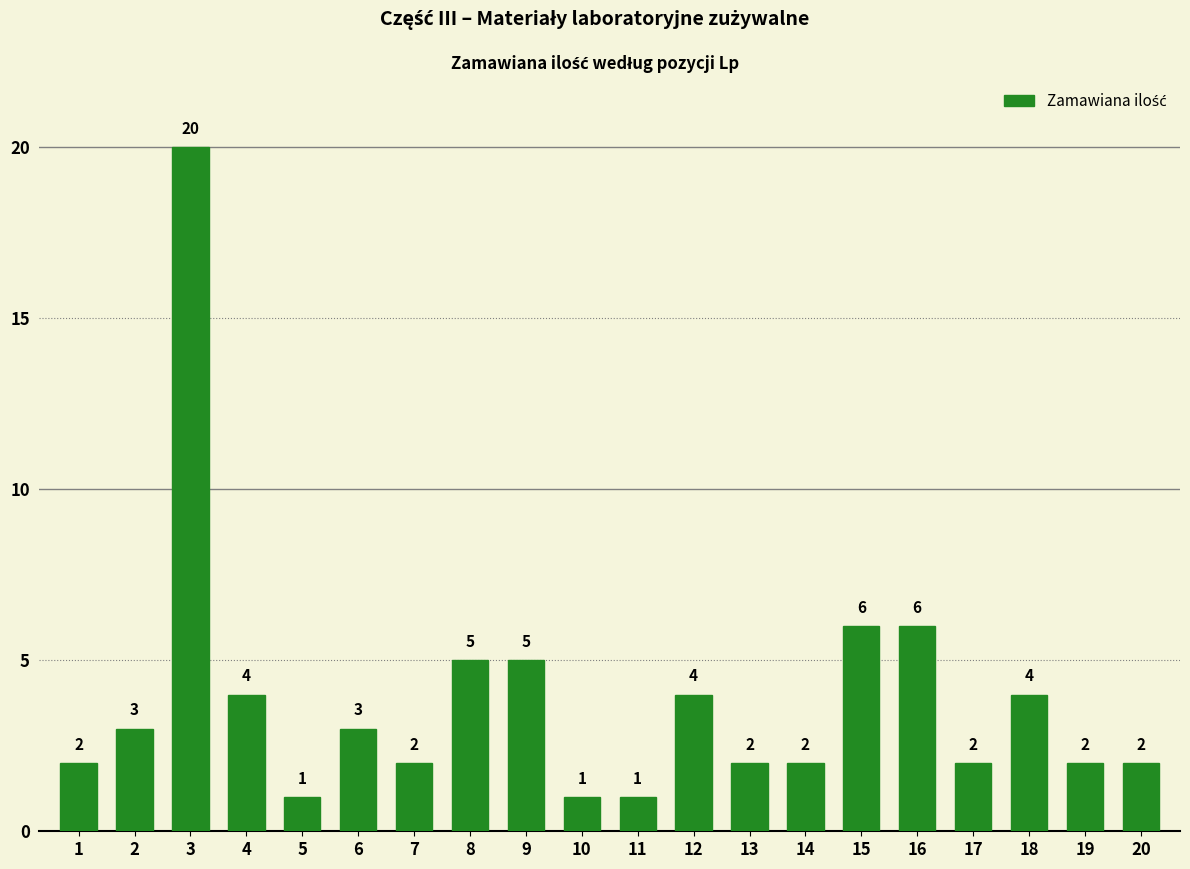

Reading left to right, transcribe all the data shown in this chart.

2	3	20	4	1	3	2	5	5	1	1	4	2	2	6	6	2	4	2	2